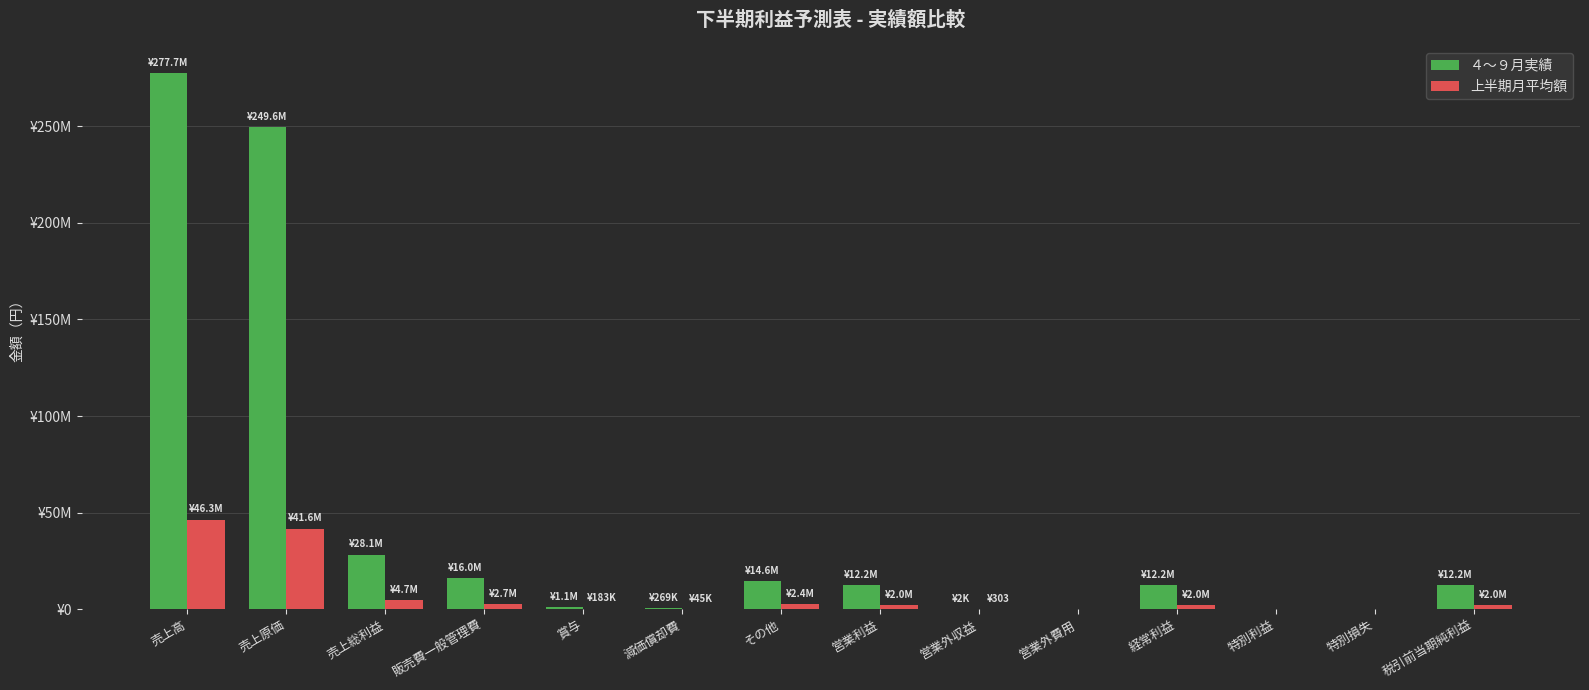

Between 賞与 and 営業外収益, which series saw the biggest shift?

４～９月実績